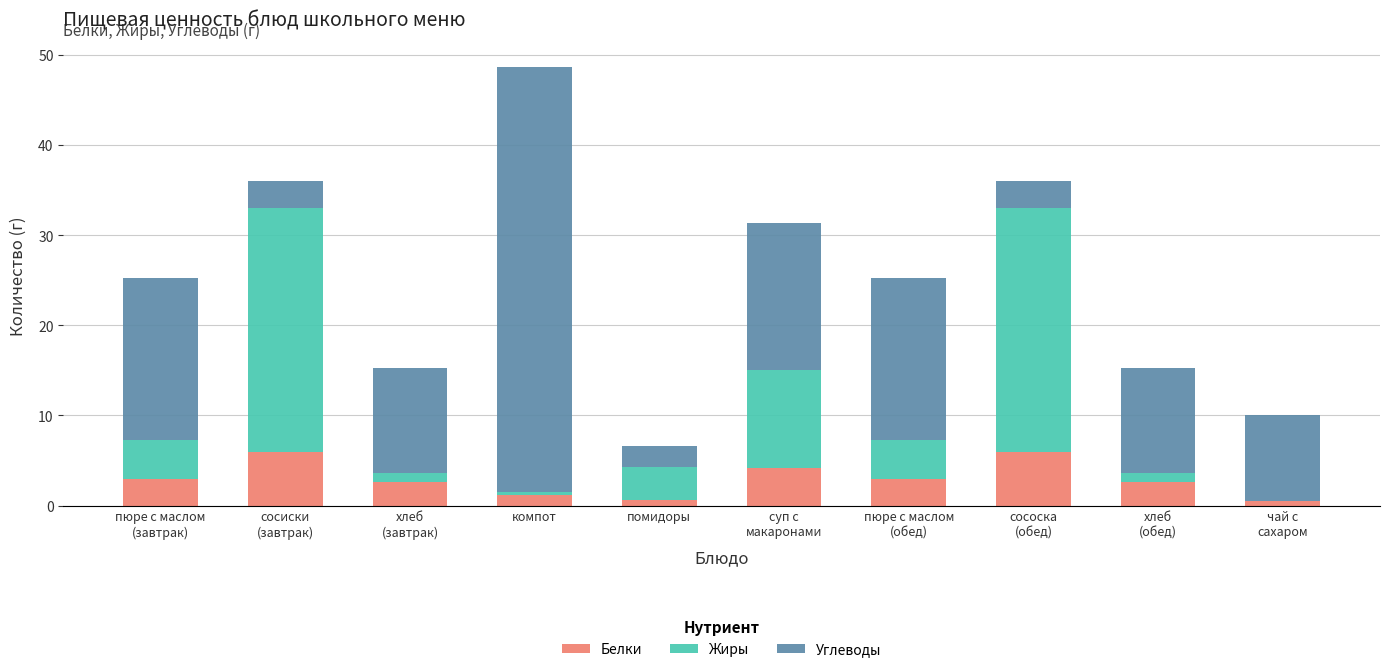

Count the number of categories in the chart.

10